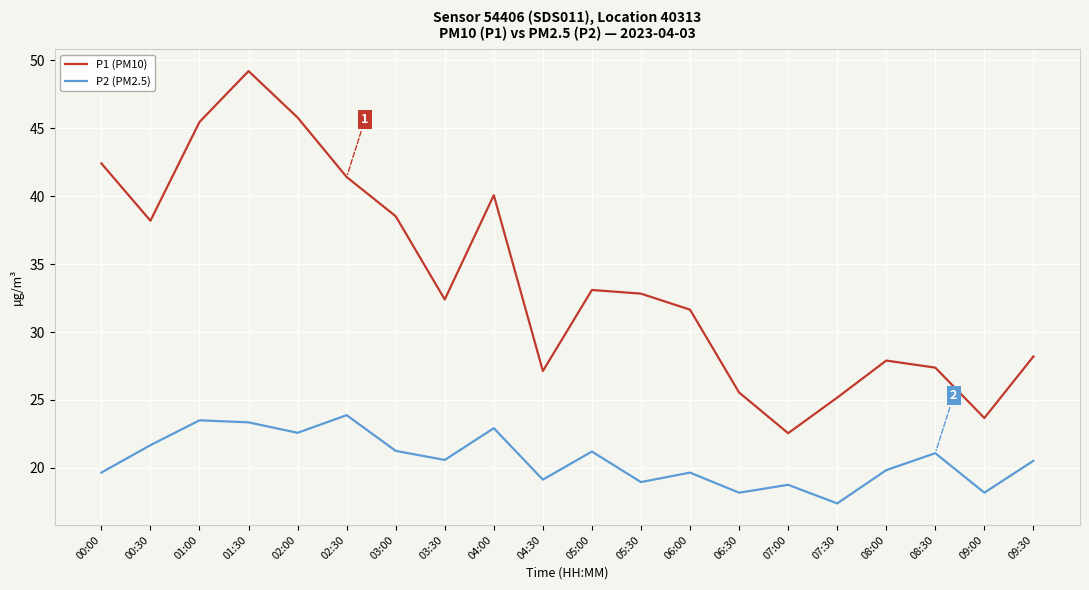

Rank the series by their maximum value, from highest to lowest.

P1 (PM10), P2 (PM2.5)